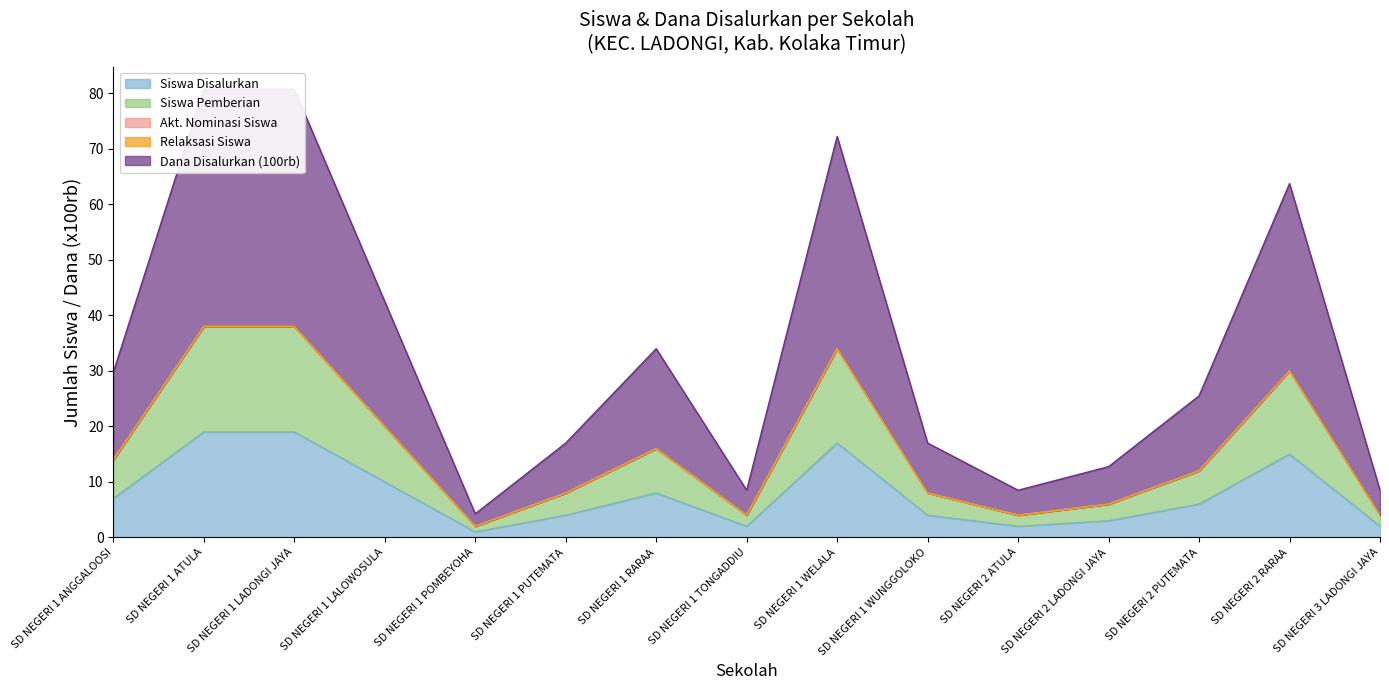

Rank the categories by Siswa Pemberian value from highest to lowest.

SD NEGERI 1 ATULA, SD NEGERI 1 LADONGI JAYA, SD NEGERI 1 WELALA, SD NEGERI 2 RARAA, SD NEGERI 1 LALOWOSULA, SD NEGERI 1 RARAA, SD NEGERI 1 ANGGALOOSI, SD NEGERI 2 PUTEMATA, SD NEGERI 1 PUTEMATA, SD NEGERI 1 WUNGGOLOKO, SD NEGERI 2 LADONGI JAYA, SD NEGERI 1 TONGADDIU, SD NEGERI 2 ATULA, SD NEGERI 3 LADONGI JAYA, SD NEGERI 1 POMBEYOHA